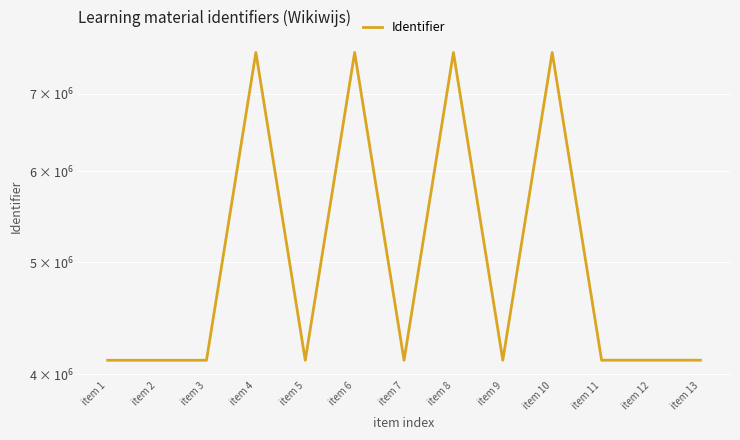

What is the difference between the values at item 9 and item 2?

499